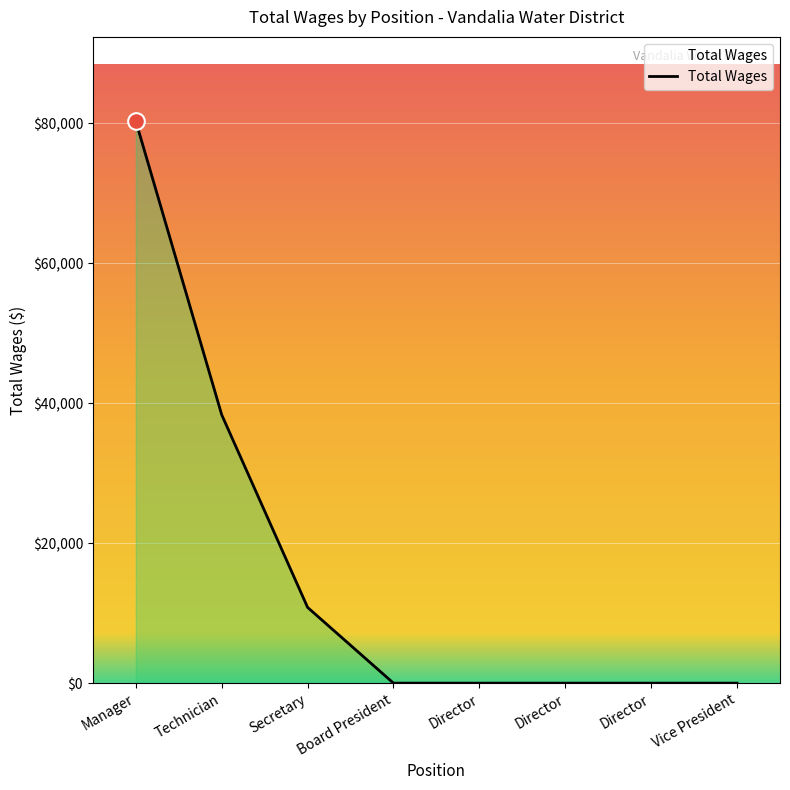

True or false: there are more than 1 points higher than both neighbors.

False